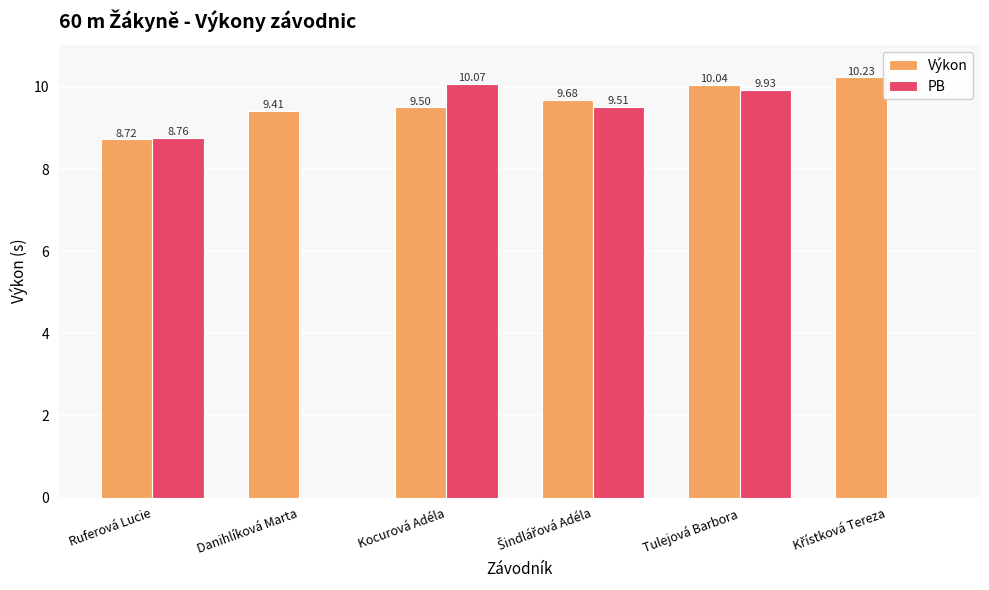

Is the value of Výkon at Kocurová Adéla greater than the value of PB at Danihlíková Marta?

Yes